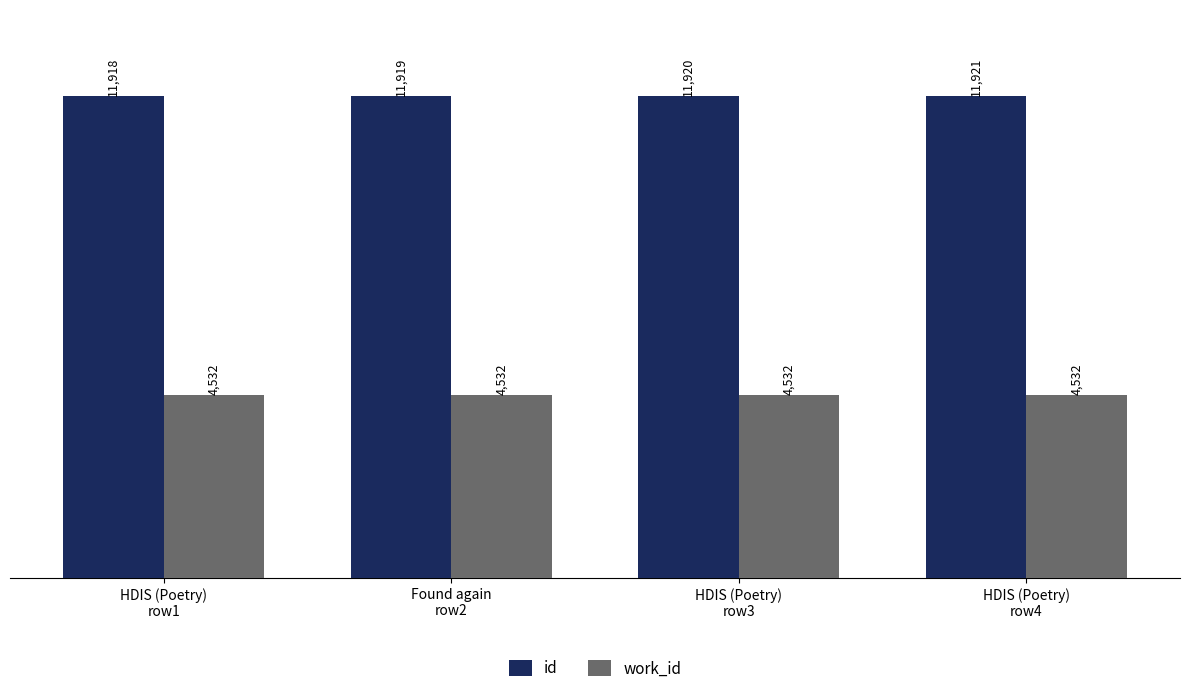

Which series has the largest total across all categories?

id